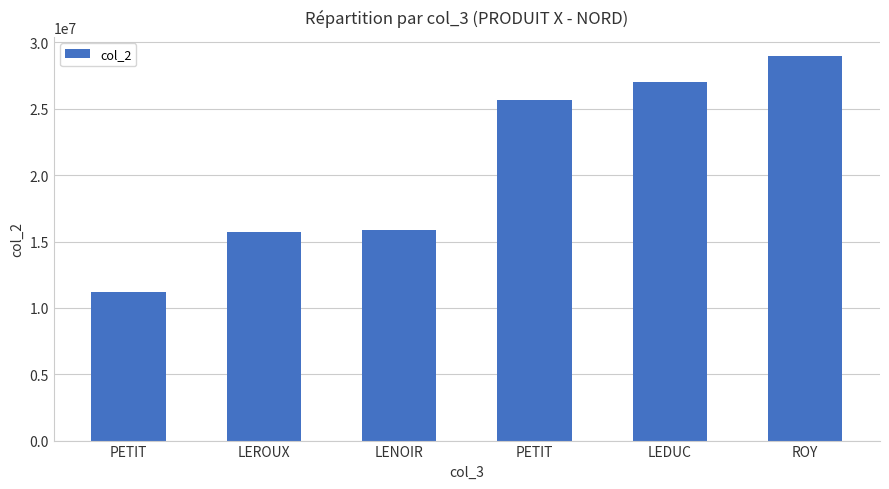

What is the label of the 6th bar from the right?

PETIT